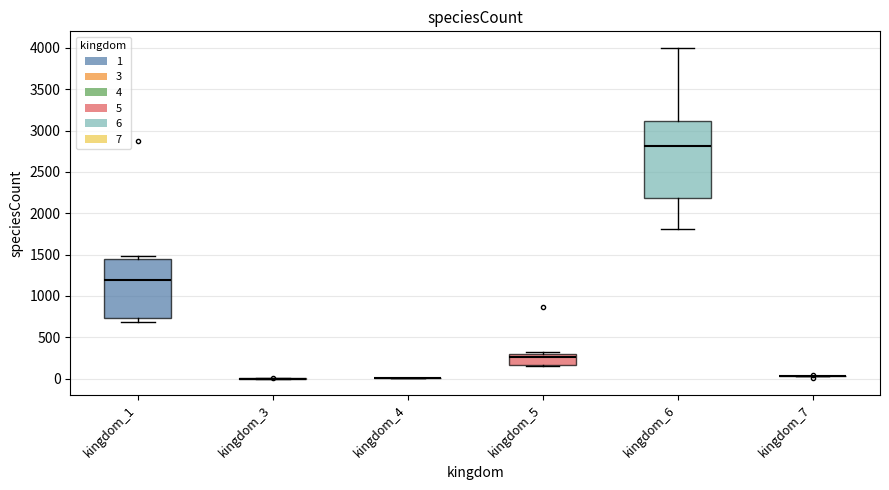

Reading left to right, read every box against the y-axis: the position of its median line, the range the box covers, and the ends of its whiskers. The values are not printed on the chart, so give them approximately, as read against the axis.

kingdom_1: median 1200, box 750 to 1450, whiskers 700 to 1500
kingdom_3: box collapsed to a line at 0, whiskers 0 to 0
kingdom_4: box collapsed to a line at 0, whiskers 0 to 0
kingdom_5: median 250, box 150 to 300, whiskers 150 to 300 (just above the box's upper edge)
kingdom_6: median 2800, box 2200 to 3100, whiskers 1800 to 4000
kingdom_7: box collapsed to a line at 50, whiskers 50 to 50